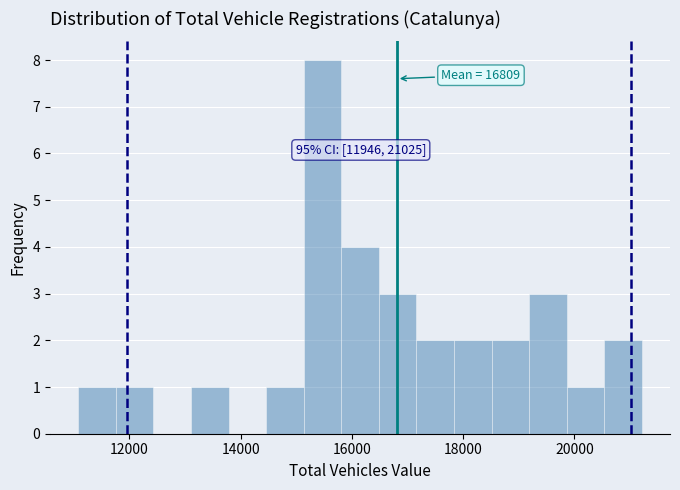

Around what value on the x-axis is the tallest bar? Give the approximate position of its centre, as read against the axis.

15400